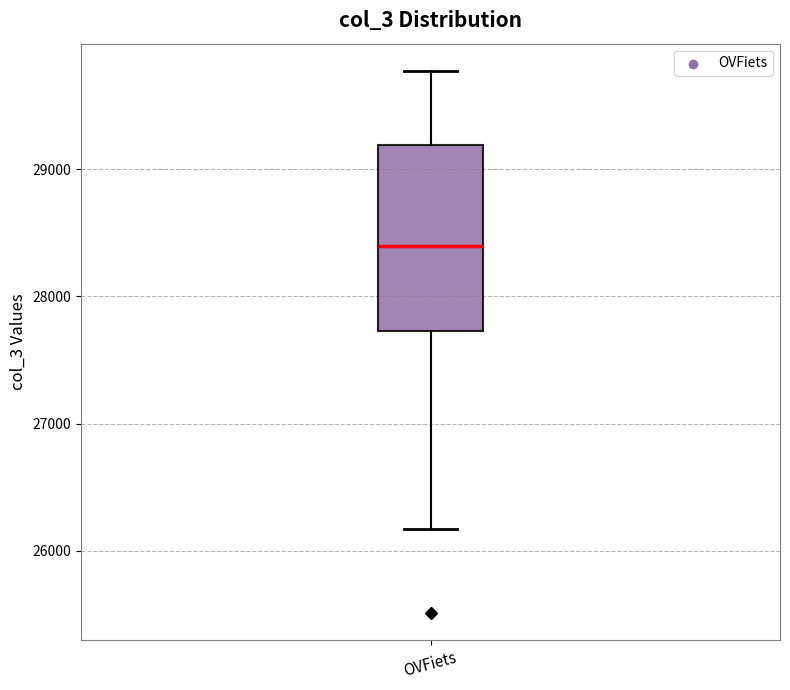

Transcribe this box plot: give where the median line is, the range the box spans, and where the two whiskers end, as read against the y-axis. The values are not printed on the chart, so give them approximately, as read against the axis.

median 28400, box 27700 to 29200, whiskers 26200 to 29800